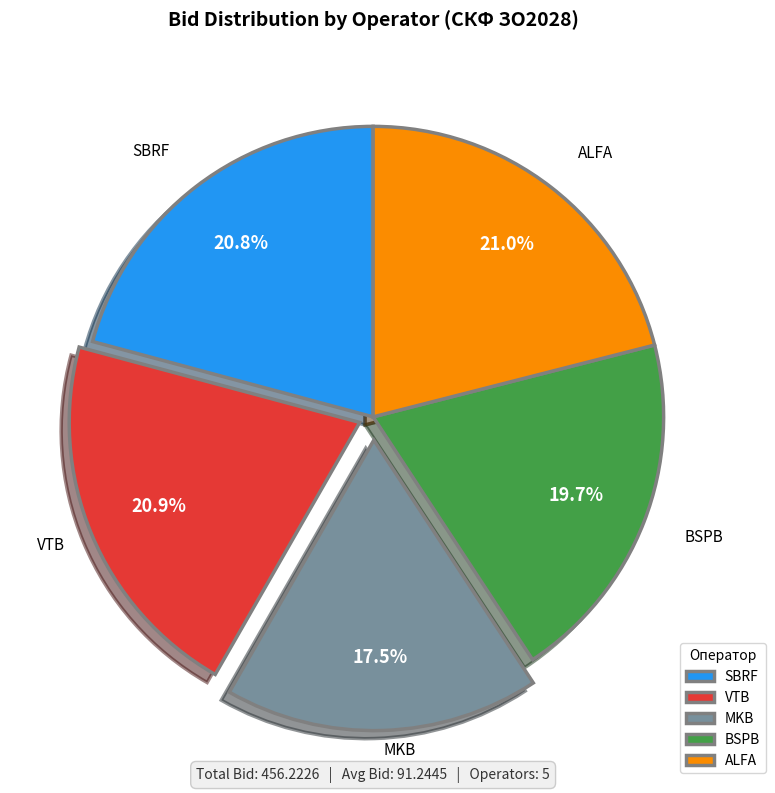

Combined, do ALFA and MKB account for over 50%?

No